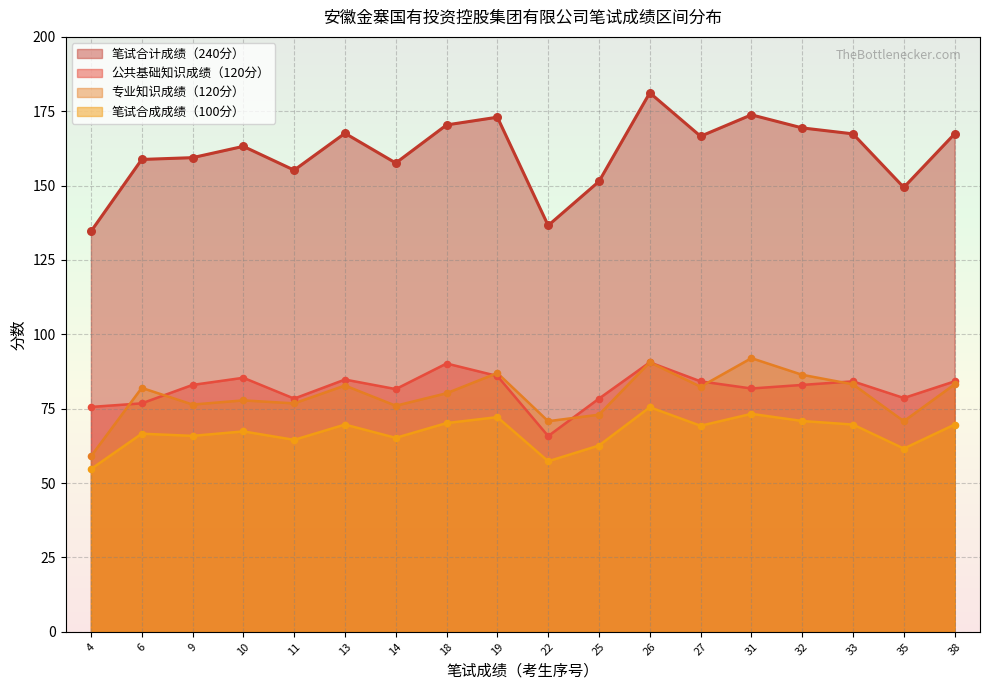

Which series contains the lowest Y value?

笔试合成成绩